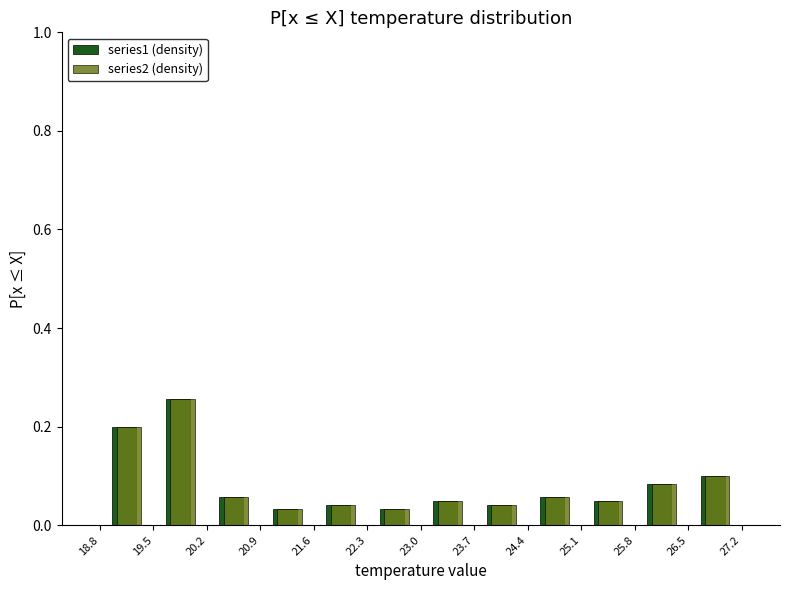

What is the height of the series1 (density) bar covering 25.8 to 26.5 on the x-axis? The values are not printed on the chart, so give them approximately, as read against the axis.

0.08